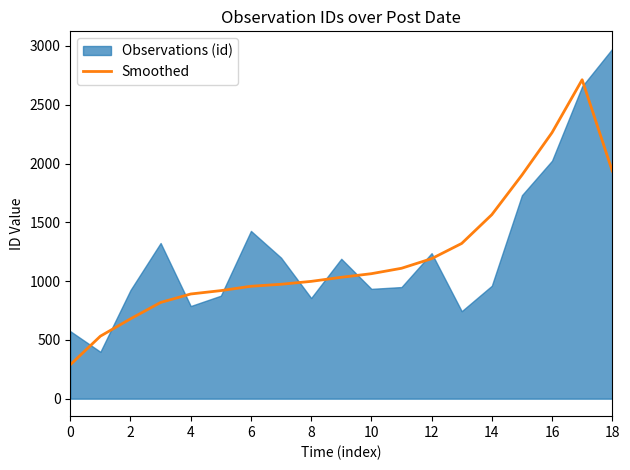

The value of Smoothed at 0 is 288.3. True or false?

True